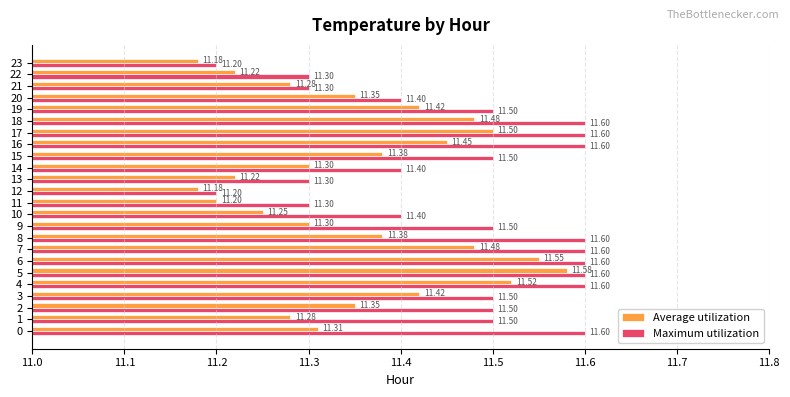

Is the value of Maximum utilization at 4 greater than the value of Average utilization at 12?

Yes